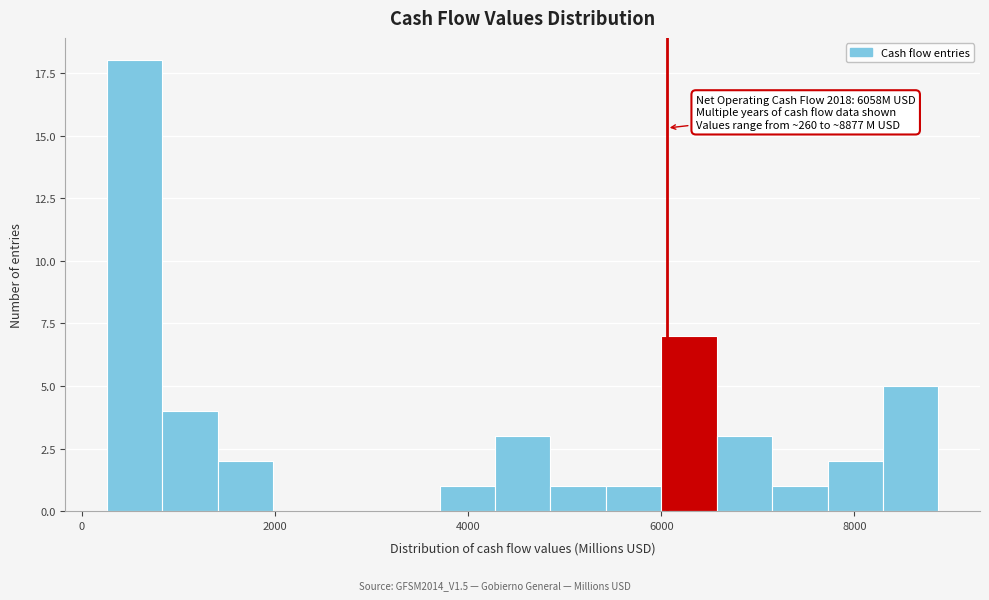

Around what value on the x-axis is the tallest bar? Give the approximate position of its centre, as read against the axis.

600